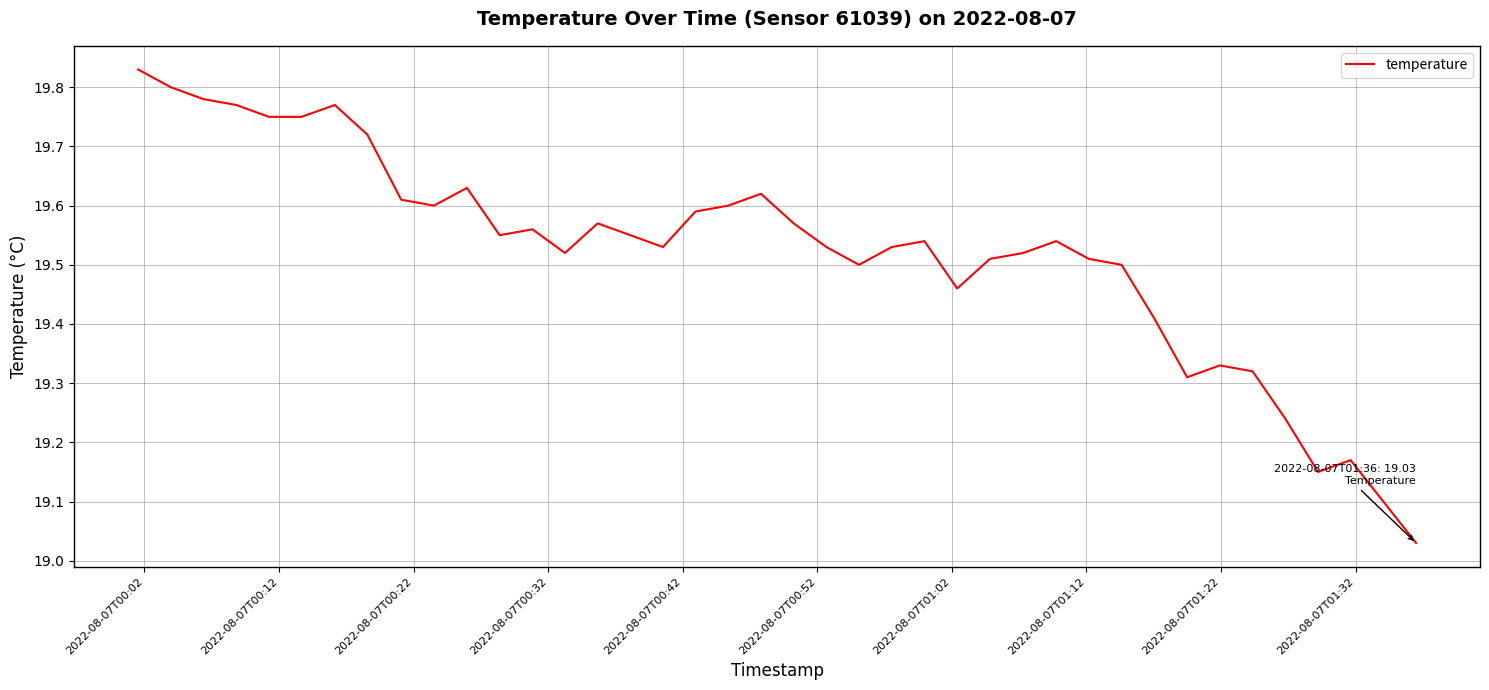

Is this an area chart (filled region under the line)?

No